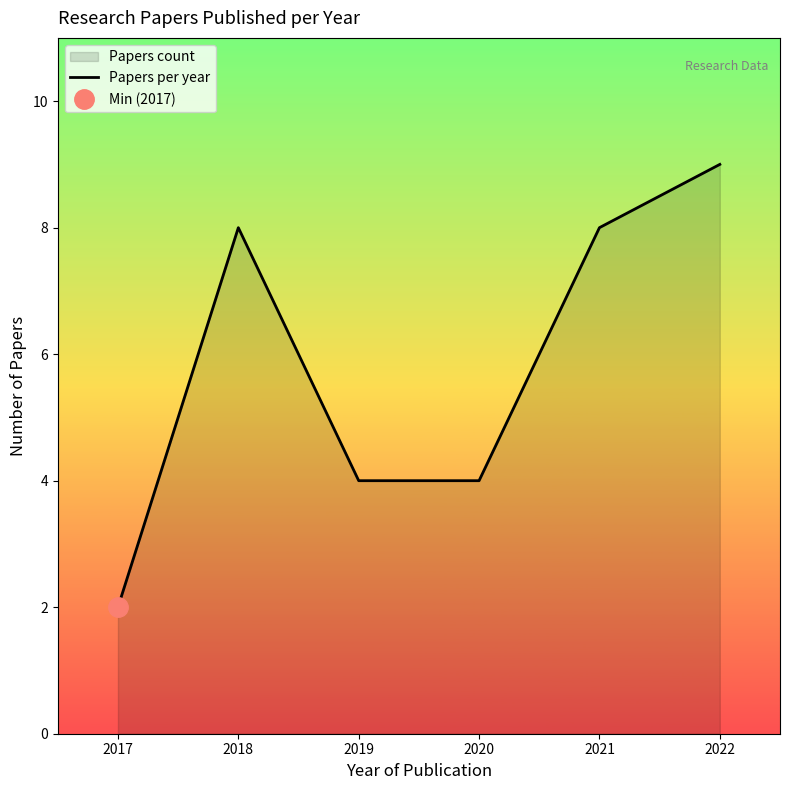

Does the chart have visible grid lines?

No